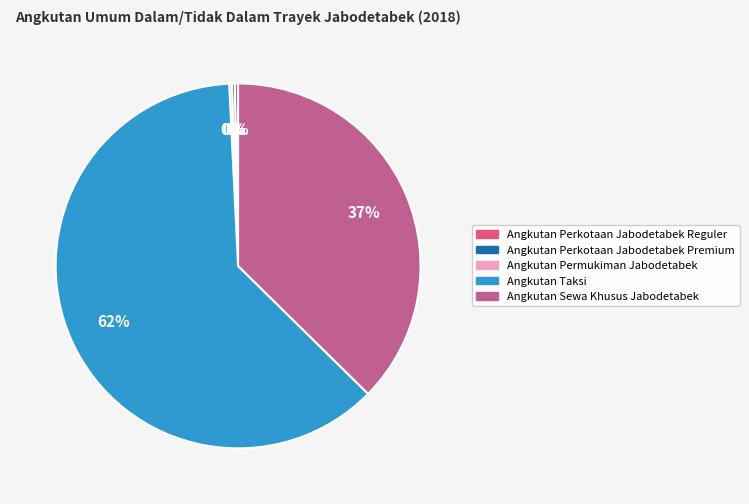

To the nearest percent, what is the average slice percentage?

20%